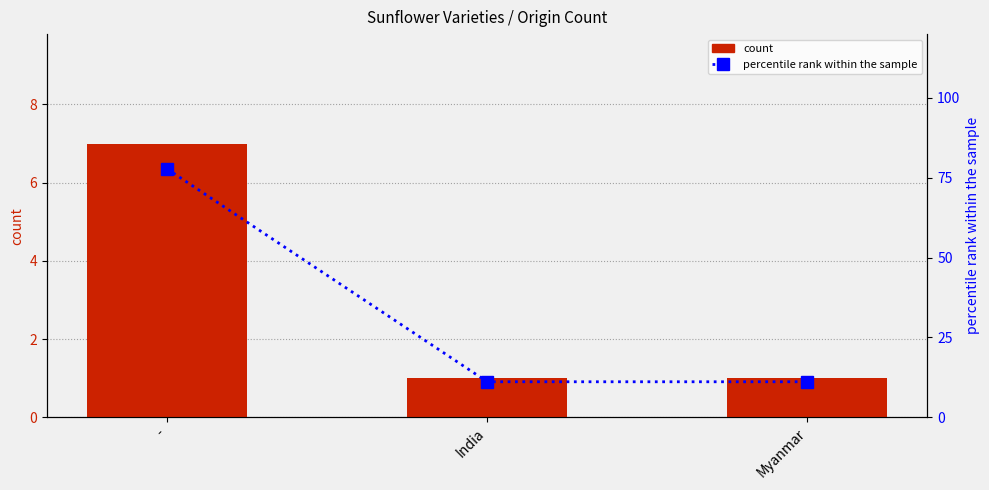

Reading right to left, transcribe all the data shown in this chart.

count: 1.0	1.0	7.0
percentile rank within the sample: 11.1	11.1	77.8